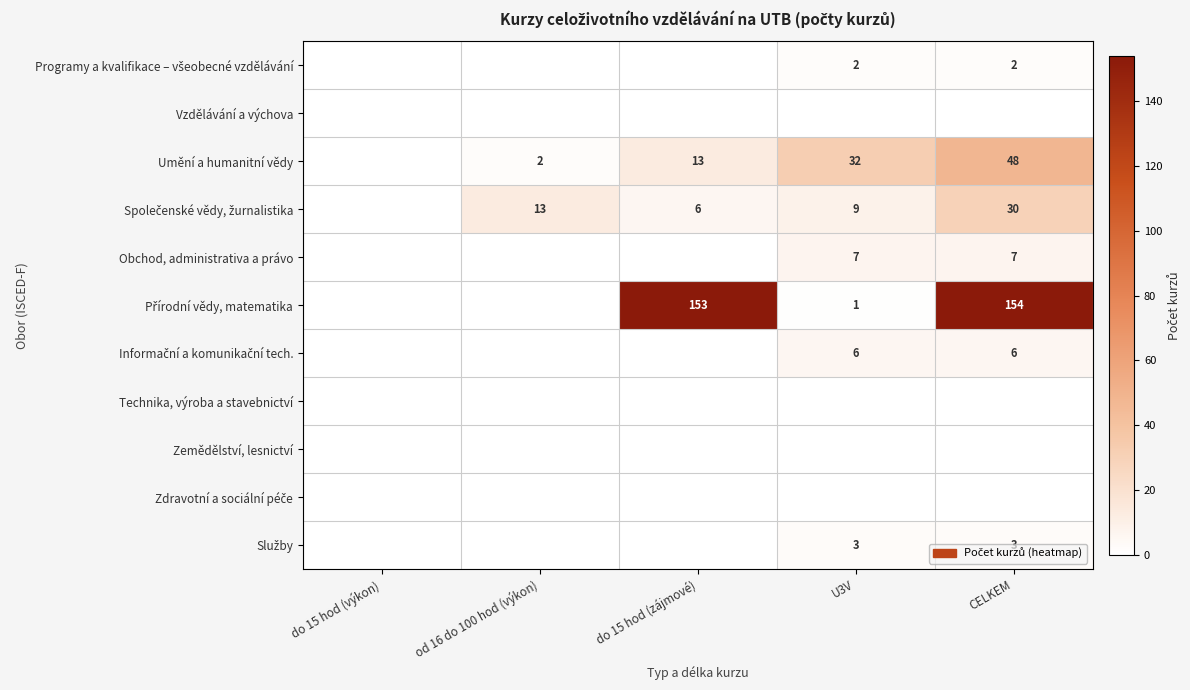

The Společenské vědy, žurnalistika series shows 9 at U3V. True or false?

True